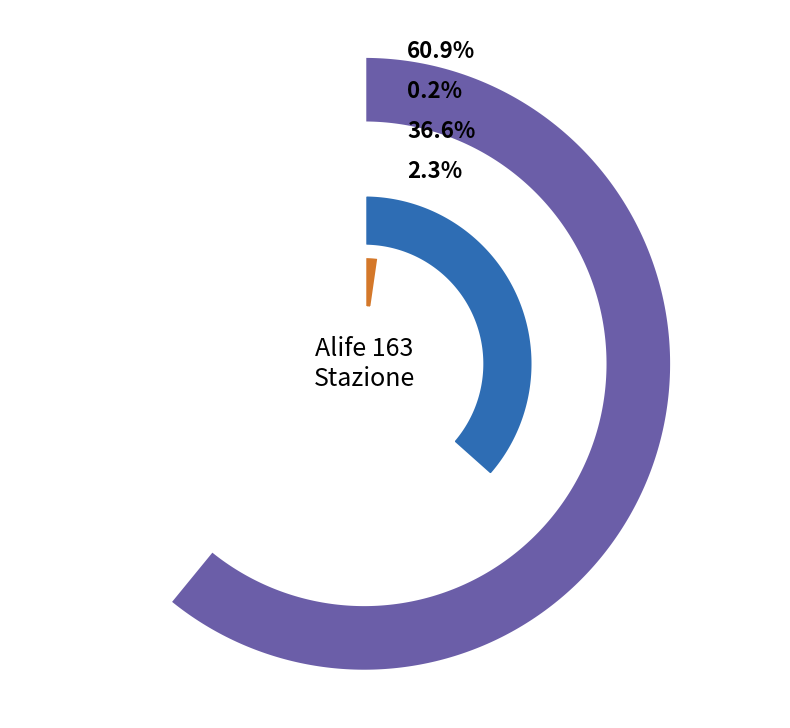

How much of the chart is everything except 2023-04-17?

90.5%